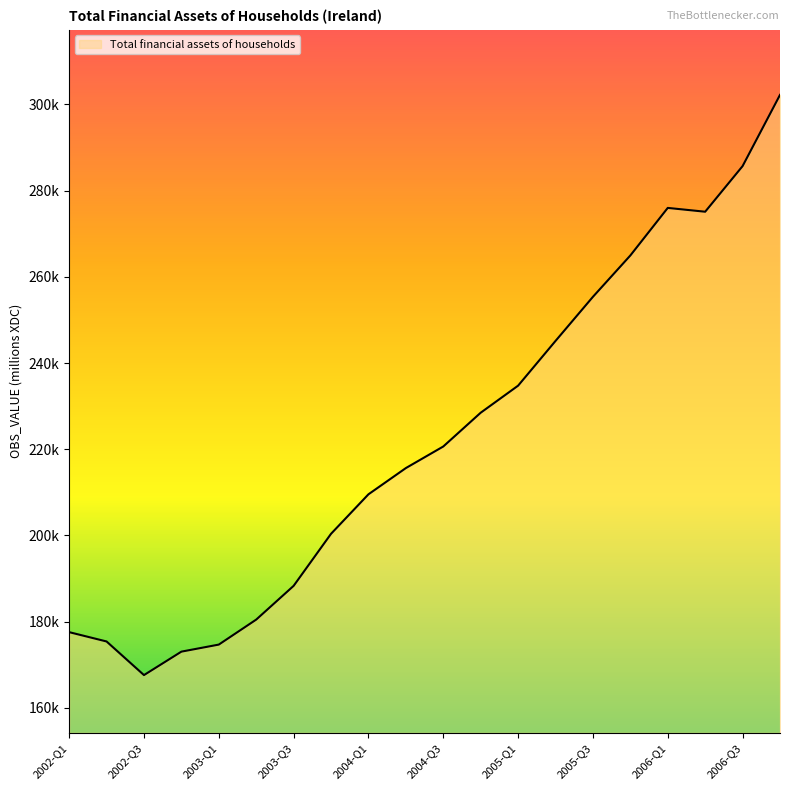

List the labels in order of value, largest first.

2006-Q4, 2006-Q3, 2006-Q1, 2006-Q2, 2005-Q4, 2005-Q3, 2005-Q2, 2005-Q1, 2004-Q4, 2004-Q3, 2004-Q2, 2004-Q1, 2003-Q4, 2003-Q3, 2003-Q2, 2002-Q1, 2002-Q2, 2003-Q1, 2002-Q4, 2002-Q3